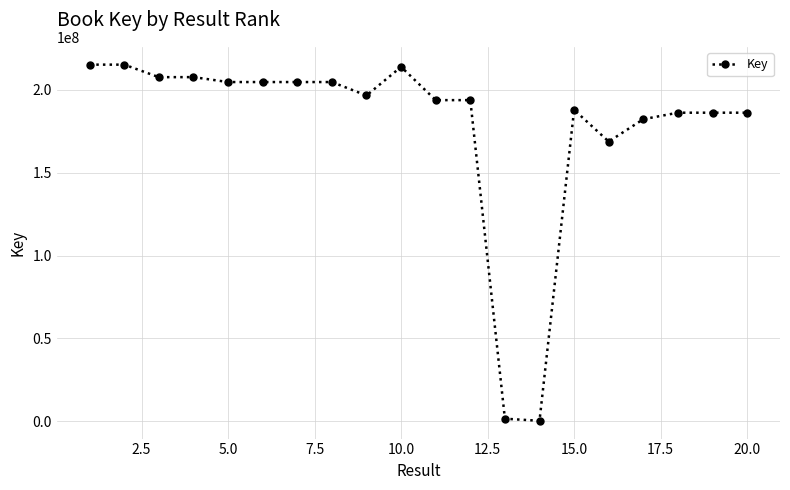

What is the difference between the maximum and second lowest values?

213733919